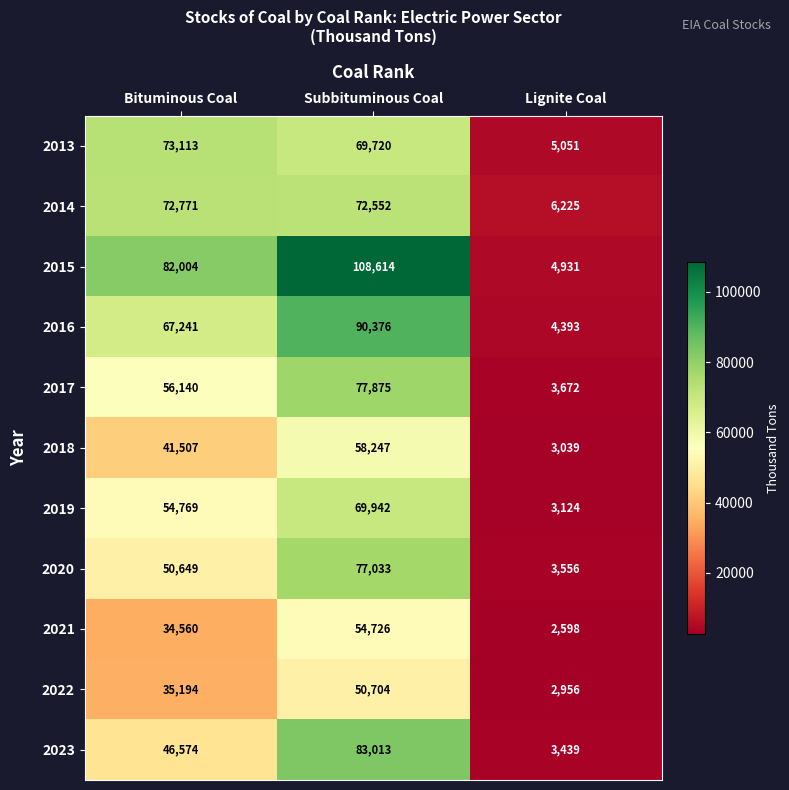

What is the highest value of the 2017 series?

77875